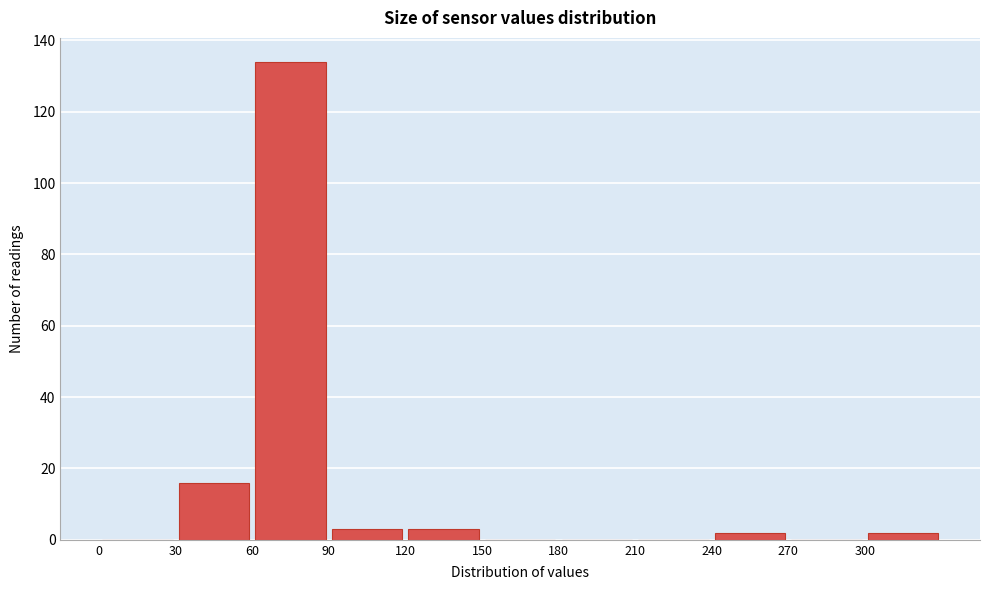

Over which range of the x-axis is the bar tallest?

60 to 90